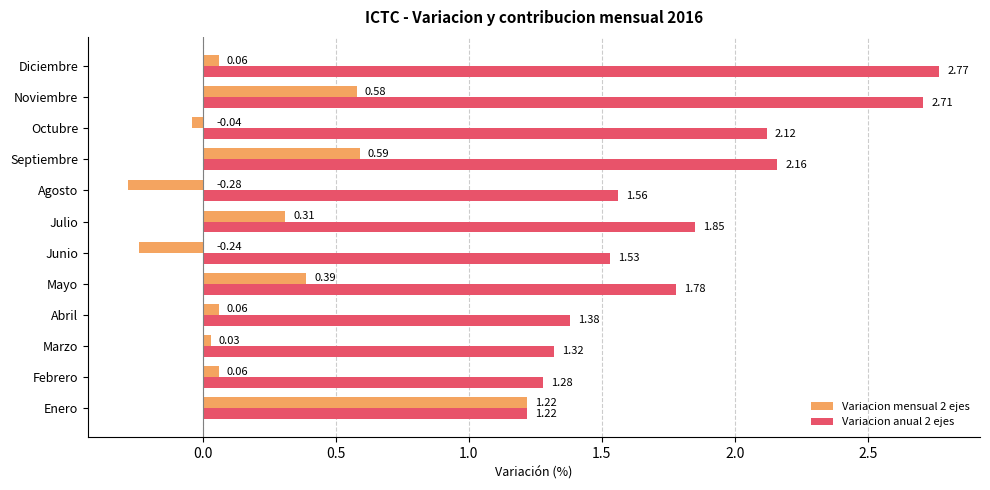

At which label does Variacion mensual 2 ejes reach its peak?

Enero